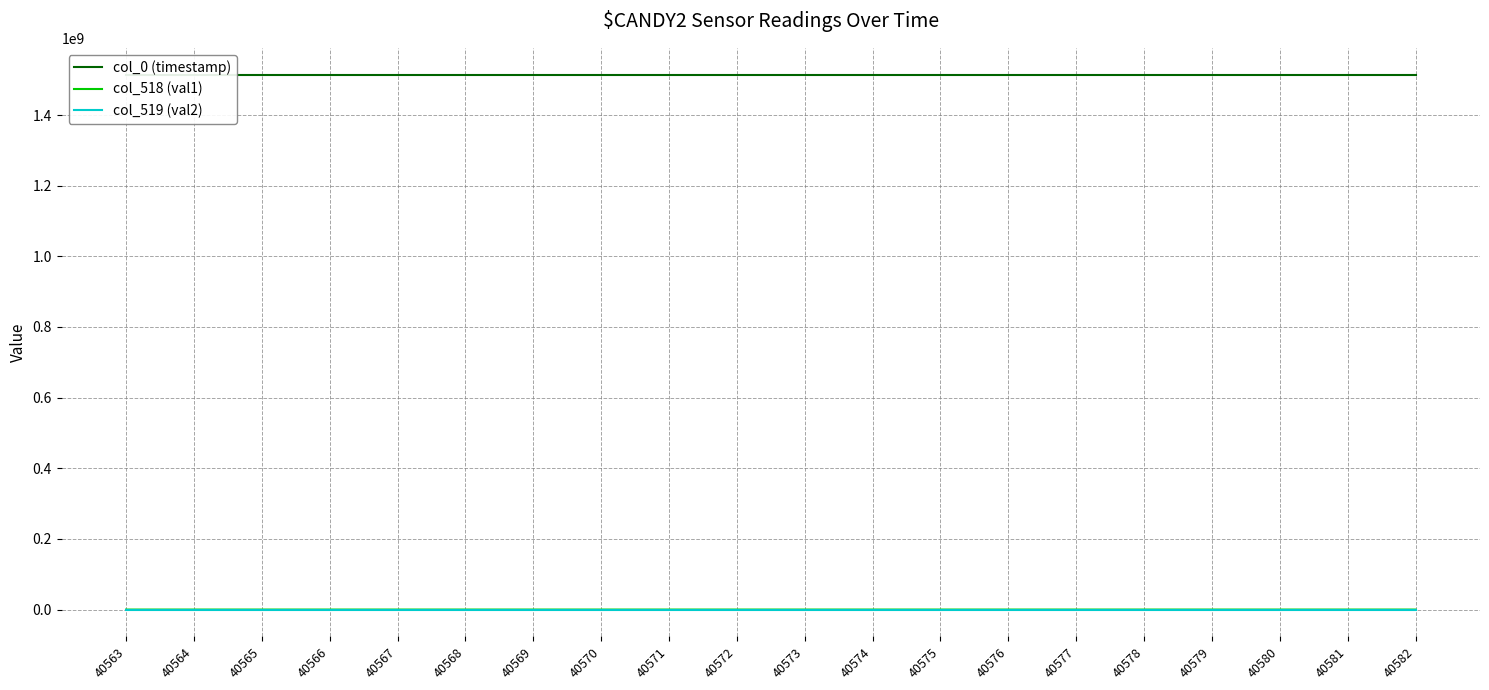

Reading right to left, what are all the values shown in this chart?

col_0 (timestamp): 40582=1514502271.5	40581=1514502257.5	40580=1514502243.6	40579=1514502229.7	40578=1514502215.7	40577=1514502201.7	40576=1514502187.8	40575=1514502173.8	40574=1514502160.0	40573=1514502146.0	40572=1514502132.0	40571=1514502118.2	40570=1514502104.4	40569=1514502090.6	40568=1514502076.7	40567=1514502062.9	40566=1514502048.9	40565=1514502034.9	40564=1514502020.9	40563=1514502007.0
col_518 (val1): 40582=20313.0	40581=20431.0	40580=20486.0	40579=20317.0	40578=20283.0	40577=20361.0	40576=20308.0	40575=20185.0	40574=20031.0	40573=20067.0	40572=20019.0	40571=20412.0	40570=20293.0	40569=20340.0	40568=20327.0	40567=20142.0	40566=19830.0	40565=20005.0	40564=19844.0	40563=19913.0
col_519 (val2): 40582=39086.0	40581=39127.0	40580=39133.0	40579=39146.0	40578=39090.0	40577=39140.0	40576=39133.0	40575=39111.0	40574=39162.0	40573=39160.0	40572=39180.0	40571=39172.0	40570=39155.0	40569=39130.0	40568=39060.0	40567=39120.0	40566=39132.0	40565=39169.0	40564=39161.0	40563=39172.0